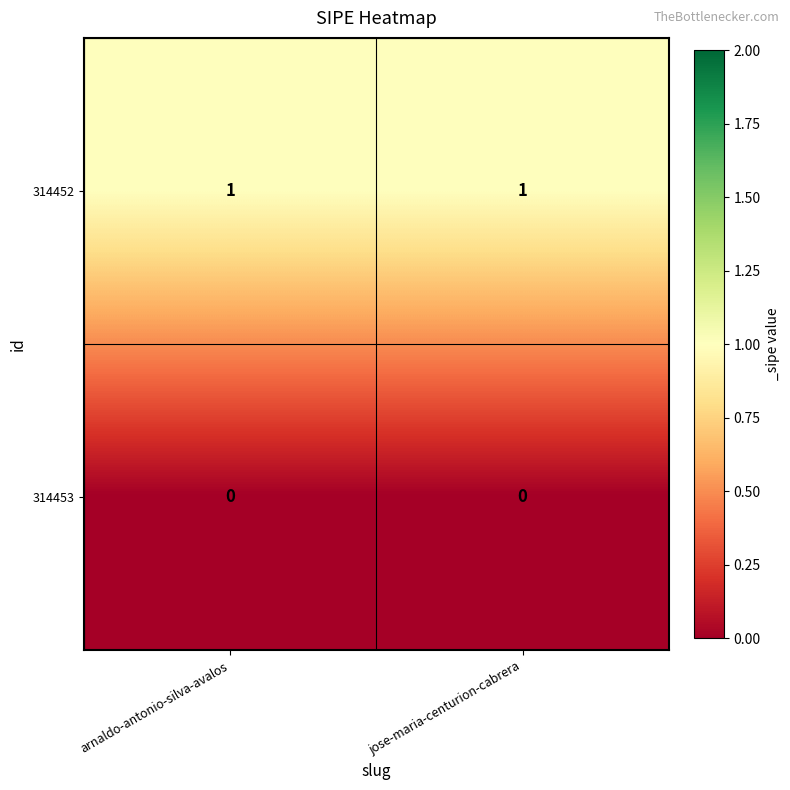

Is it true that 314452 equals 1 at jose-maria-centurion-cabrera?

True